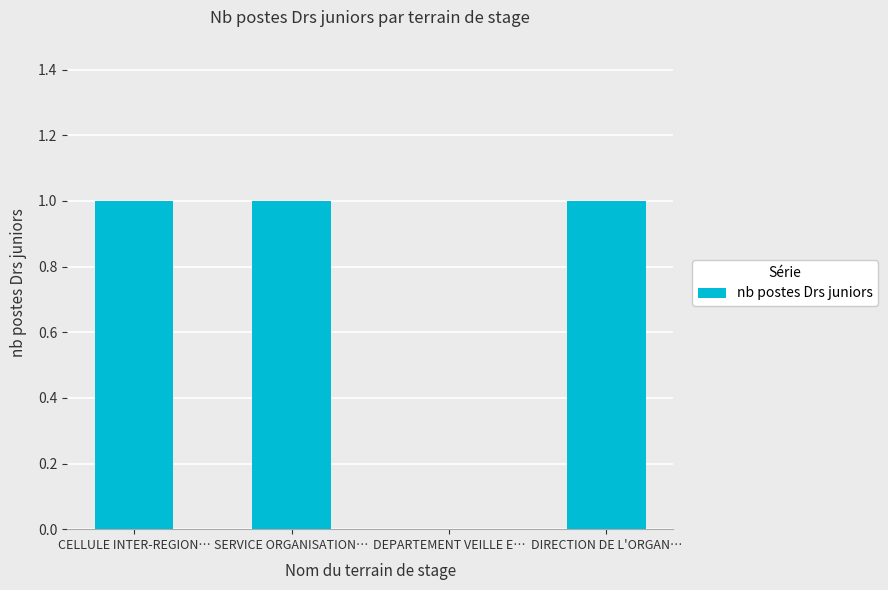

Reading left to right, what are all the values shown in this chart?

CELLULE INTER-REGION…=1	SERVICE ORGANISATION…=1	DEPARTEMENT VEILLE E…=0	DIRECTION DE L'ORGAN…=1